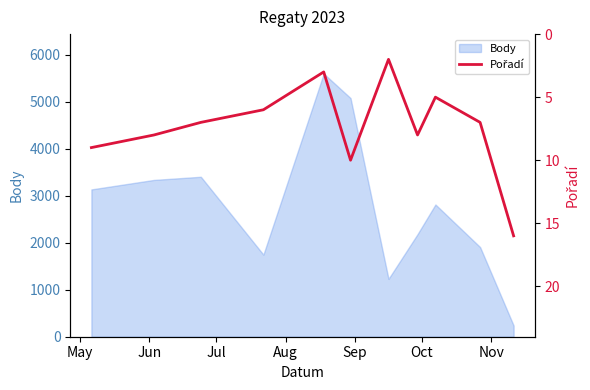

What is the difference between the maximum and minimum values?

14